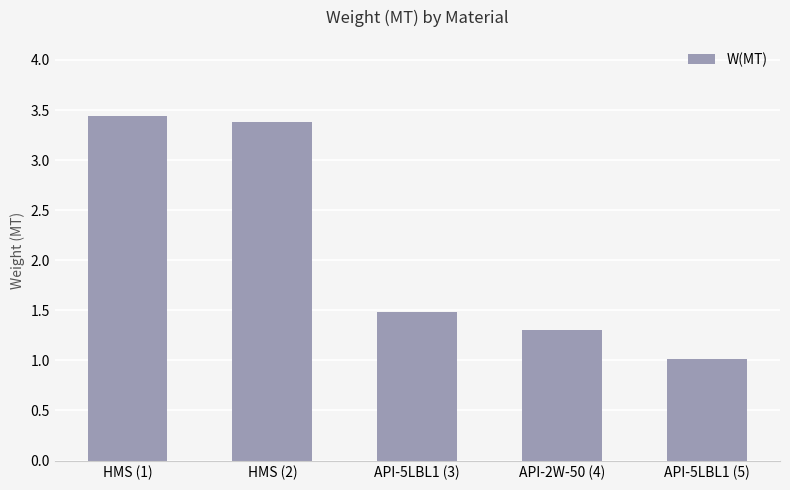

Which category has the lowest value across all series?

API-5LBL1 (5)